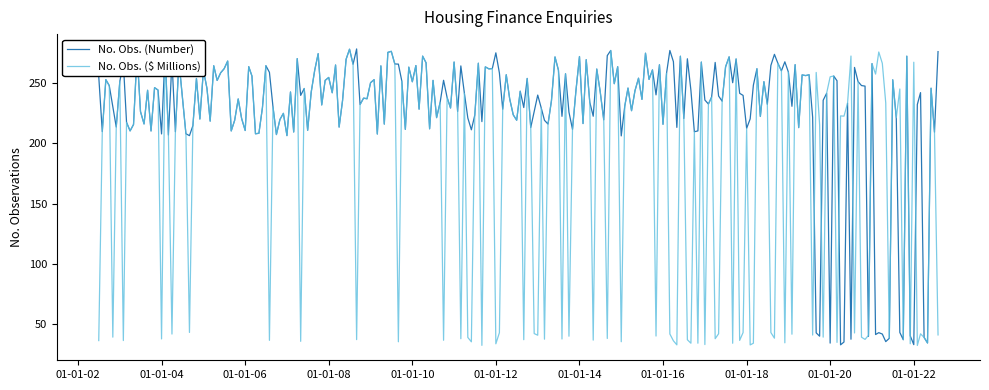

What is the minimum value shown in the chart?

32.6